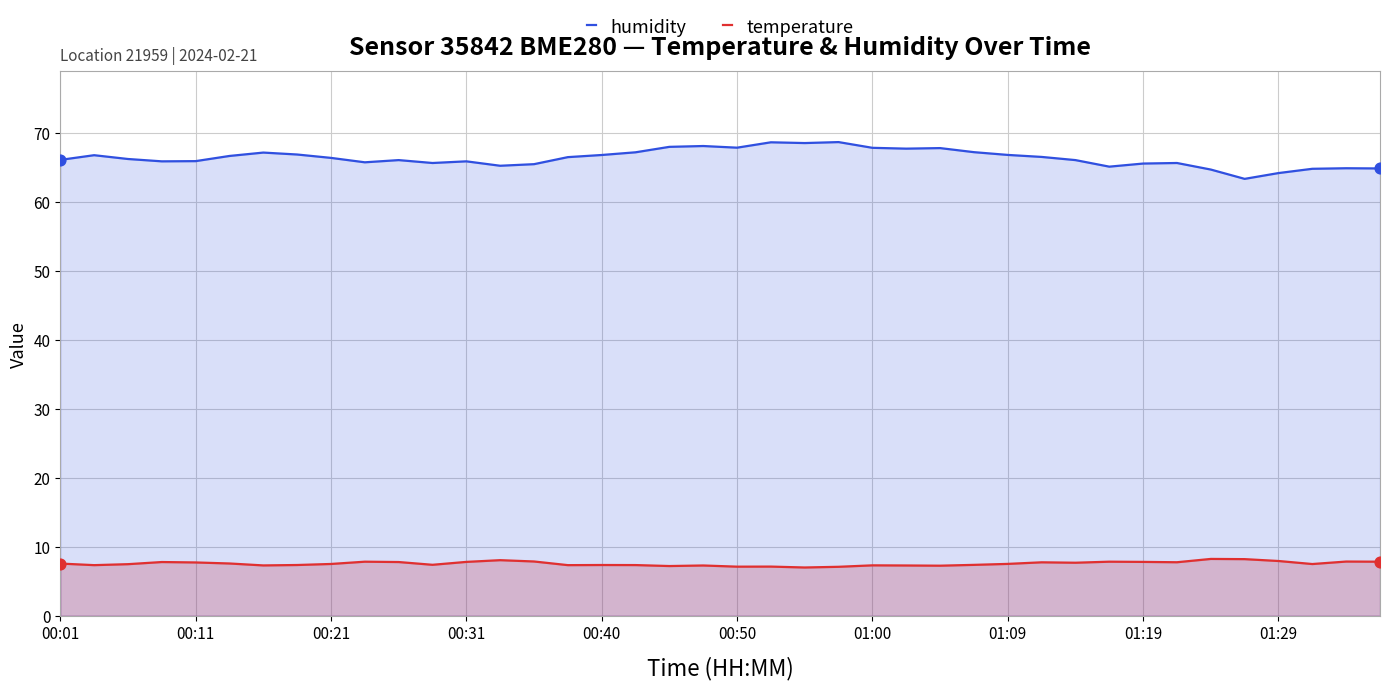

Which series has the largest total across all categories?

humidity